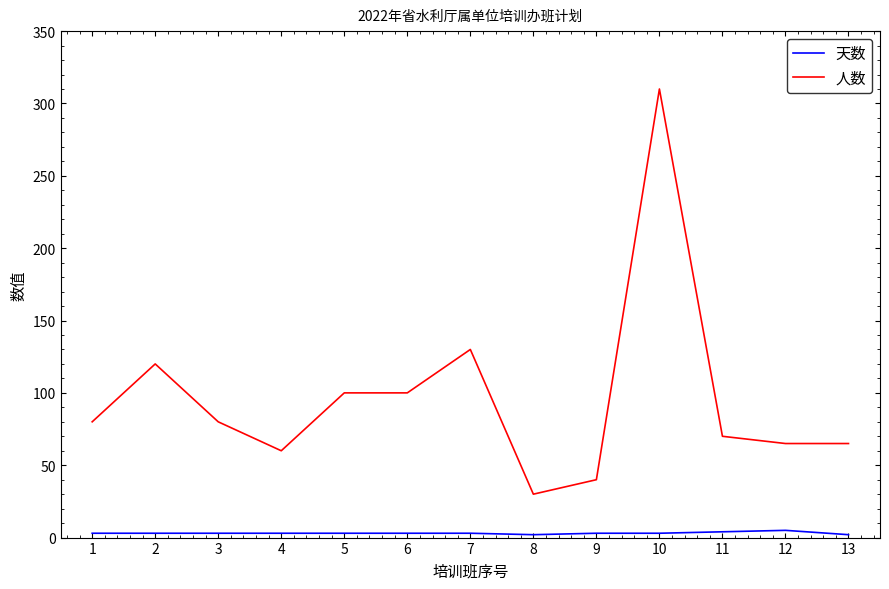

Which category has the lowest value in the 人数 series?

8